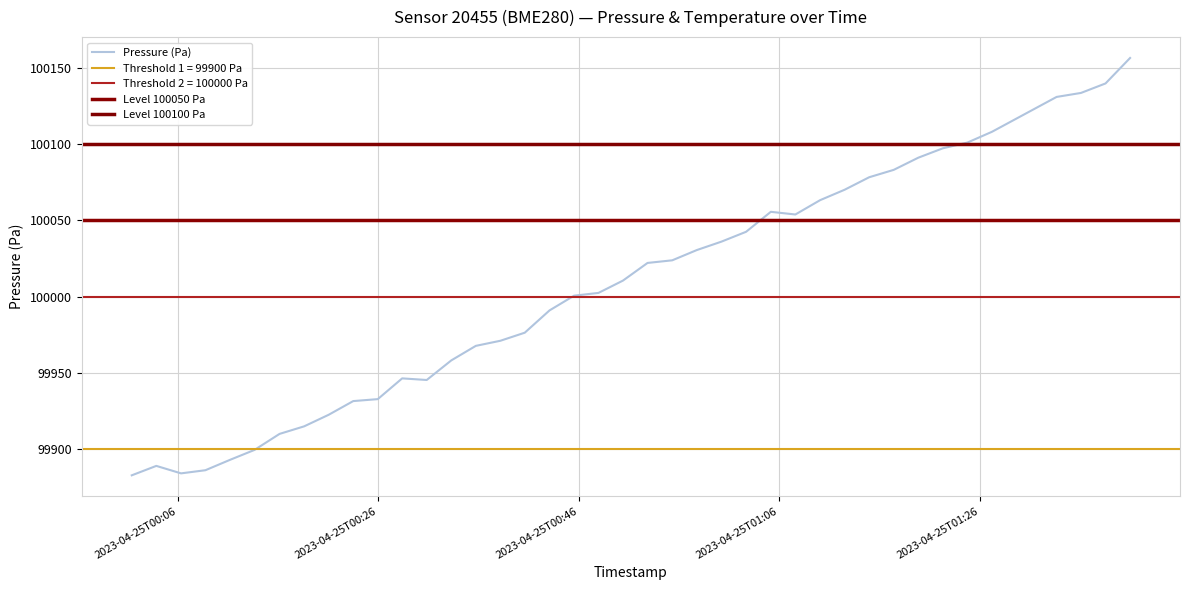

Is this an area chart (filled region under the line)?

No